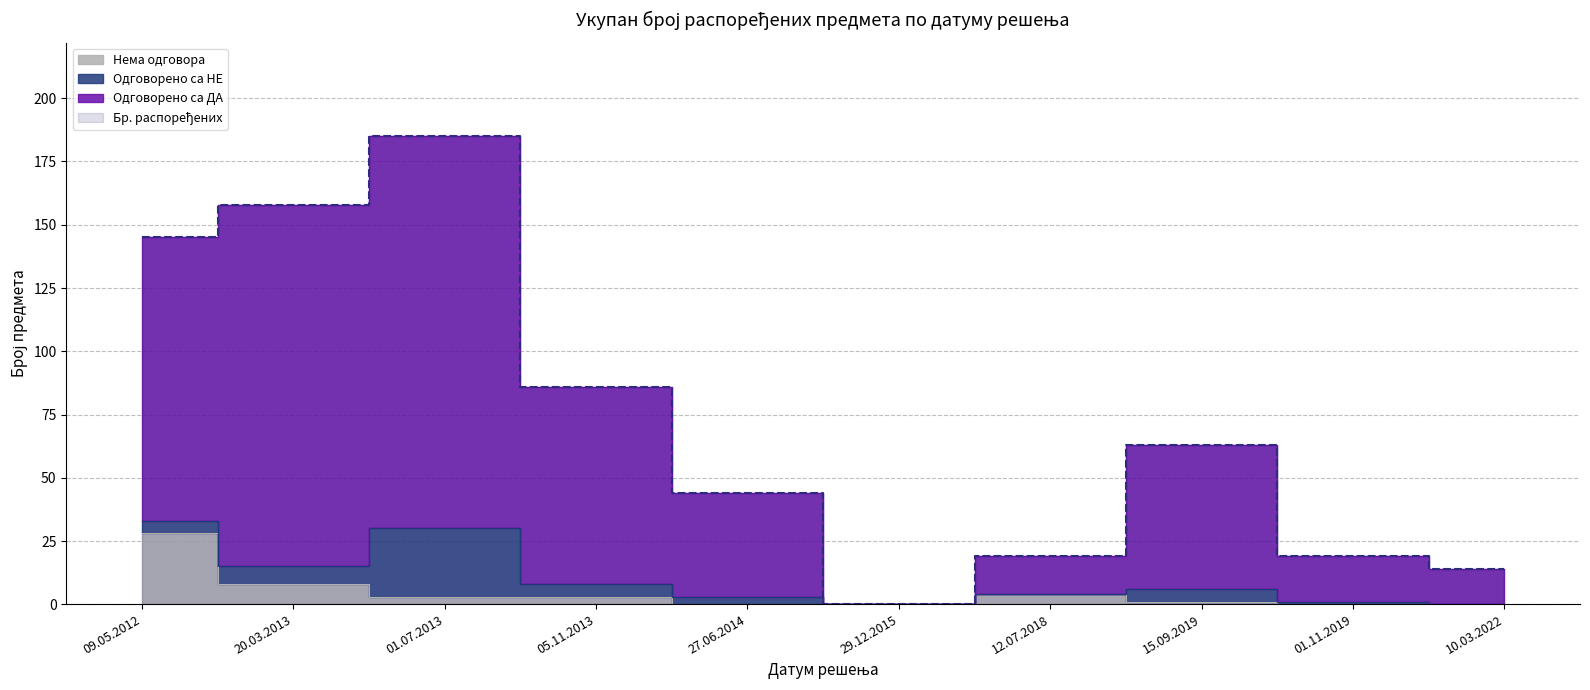

True or false: Одговорено са ДА and Нема одговора intersect in this chart.

False